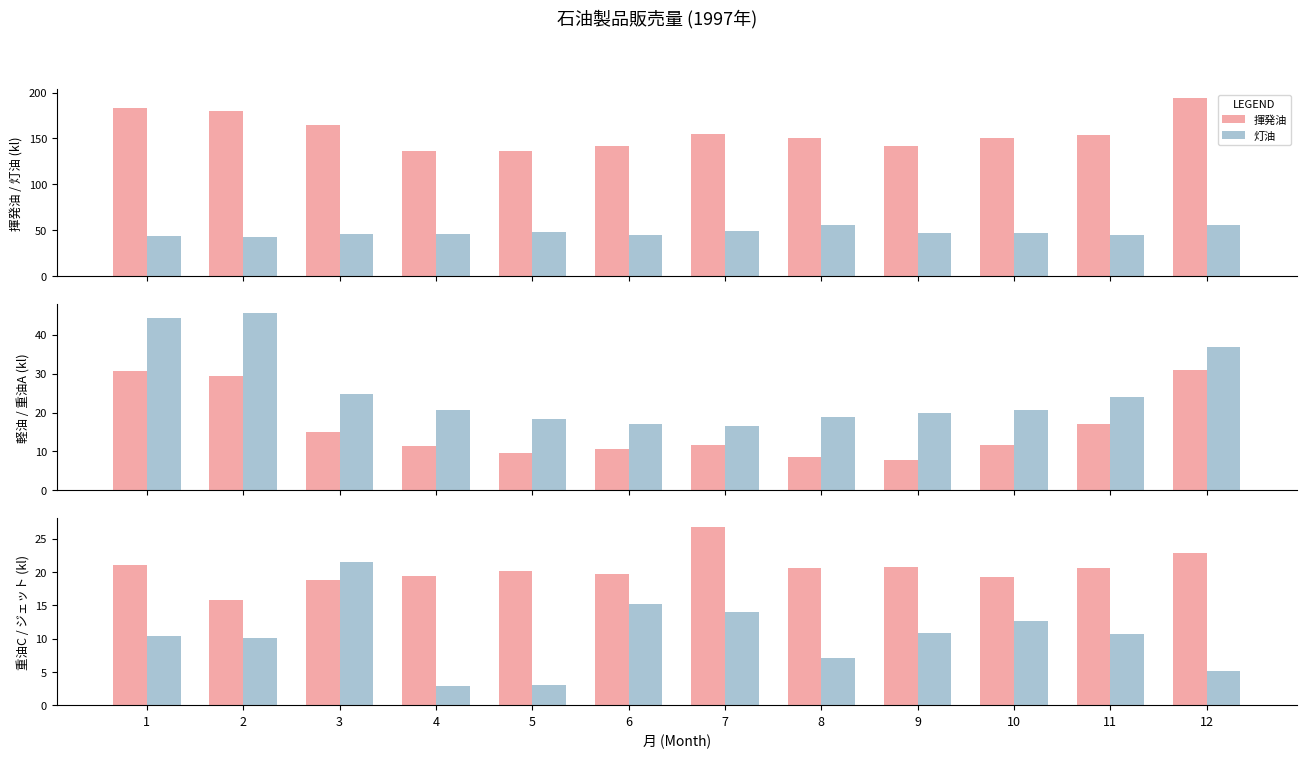

What is the value of the 重油A bar at the 4th from the left?

20.6